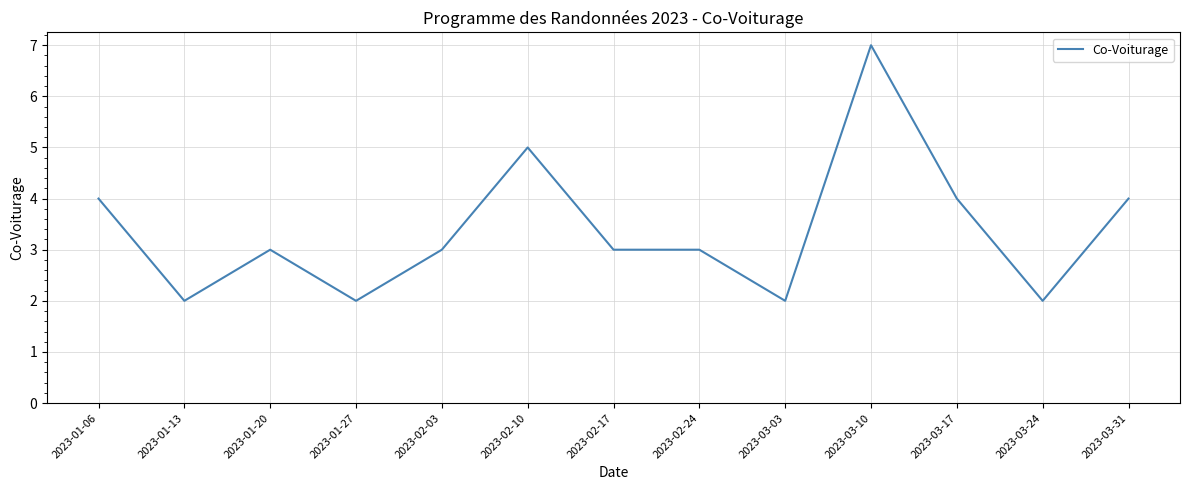

What is the average value?

3